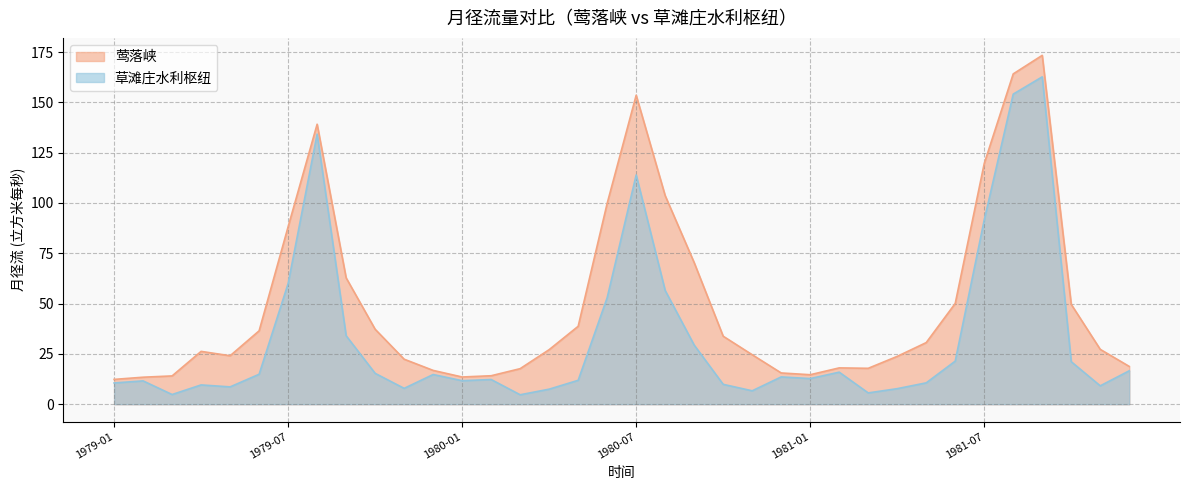

Rank the categories by 莺落峡 value from highest to lowest.

1981-09, 1981-08, 1980-07, 1979-08, 1981-07, 1980-08, 1980-06, 1979-07, 1980-09, 1979-09, 1981-06, 1981-10, 1980-05, 1979-10, 1979-06, 1980-10, 1981-05, 1981-11, 1980-04, 1979-04, 1980-11, 1979-05, 1981-04, 1979-11, 1981-12, 1981-02, 1981-03, 1980-03, 1979-12, 1980-12, 1981-01, 1980-02, 1979-03, 1980-01, 1979-02, 1979-01